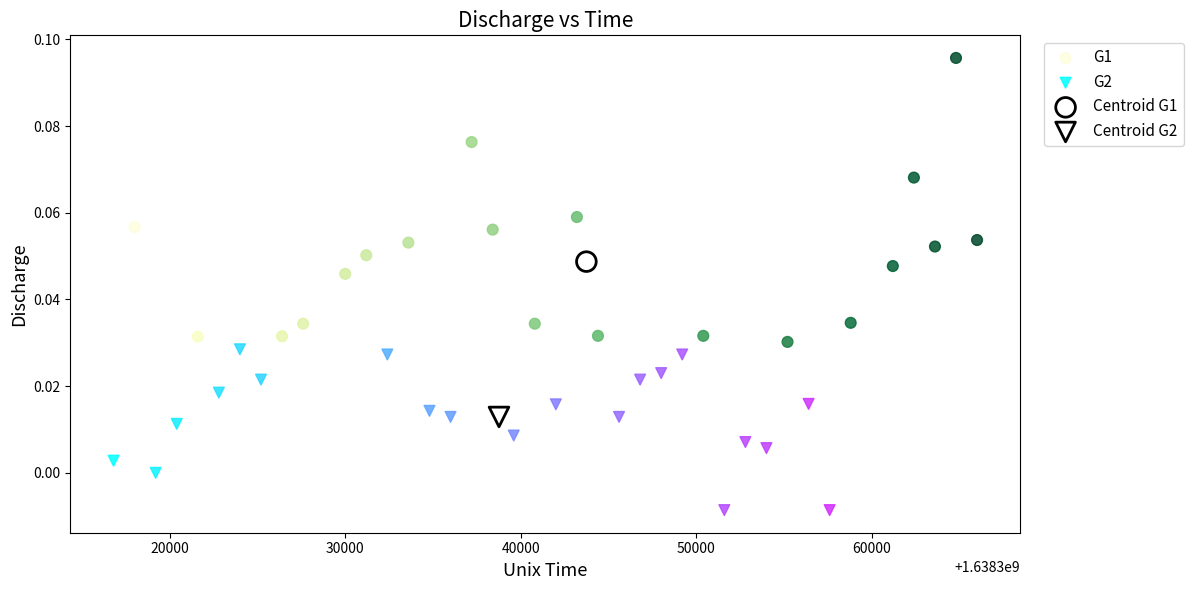

What are all the series names shown in the legend?

G1, G2, Centroid G1, Centroid G2